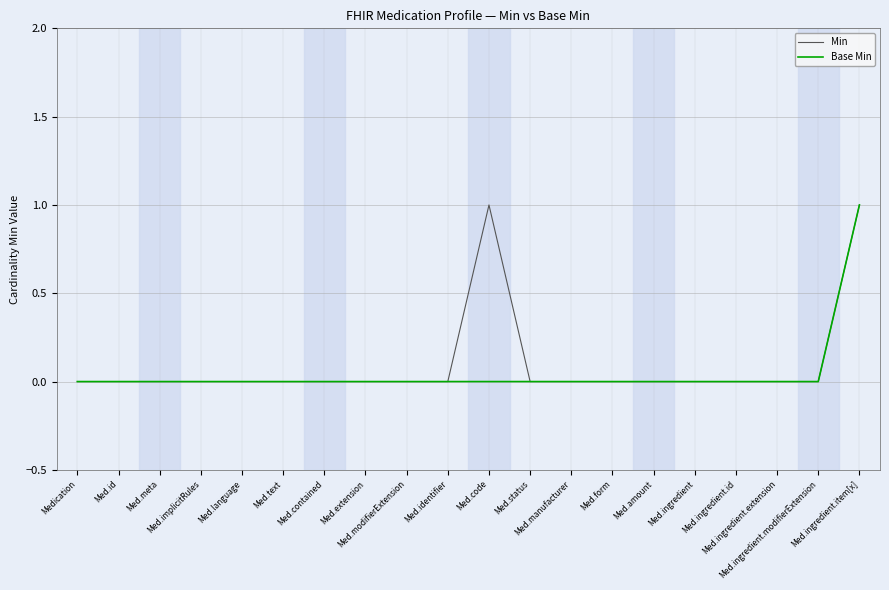

Is the value of Base Min at Med.implicitRules greater than the value of Min at Medication?

No